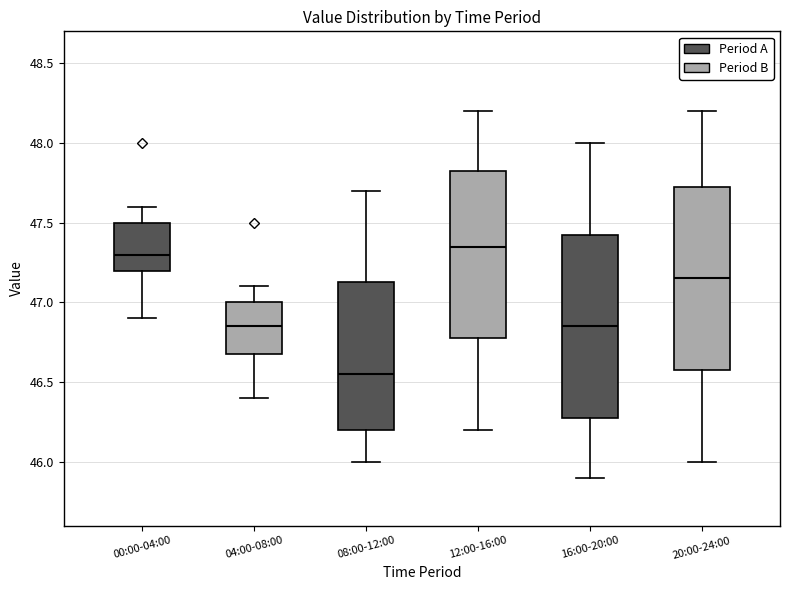

Where does the upper whisker of the box for 08:00-12:00 end on the y-axis? The values are not printed on the chart, so give them approximately, as read against the axis.

47.70